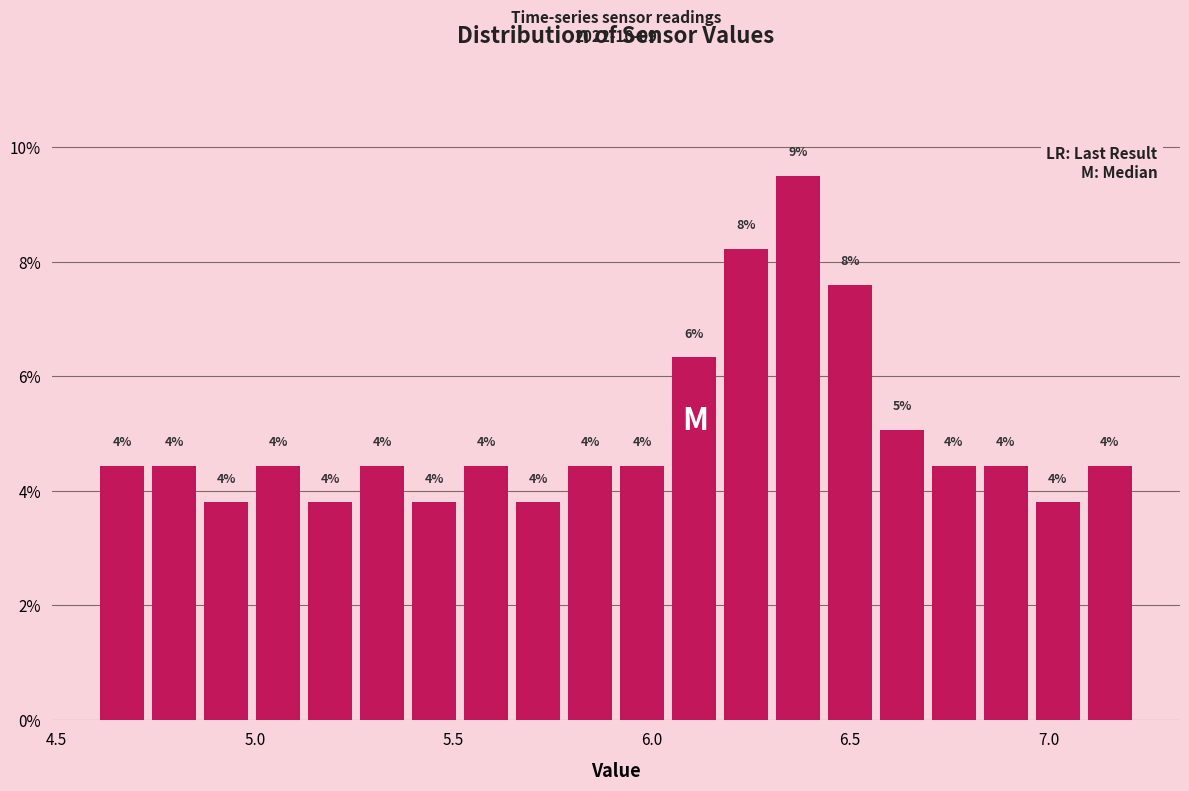

Read against the x-axis, roughly where is the centre of the tallest bar?

6.35